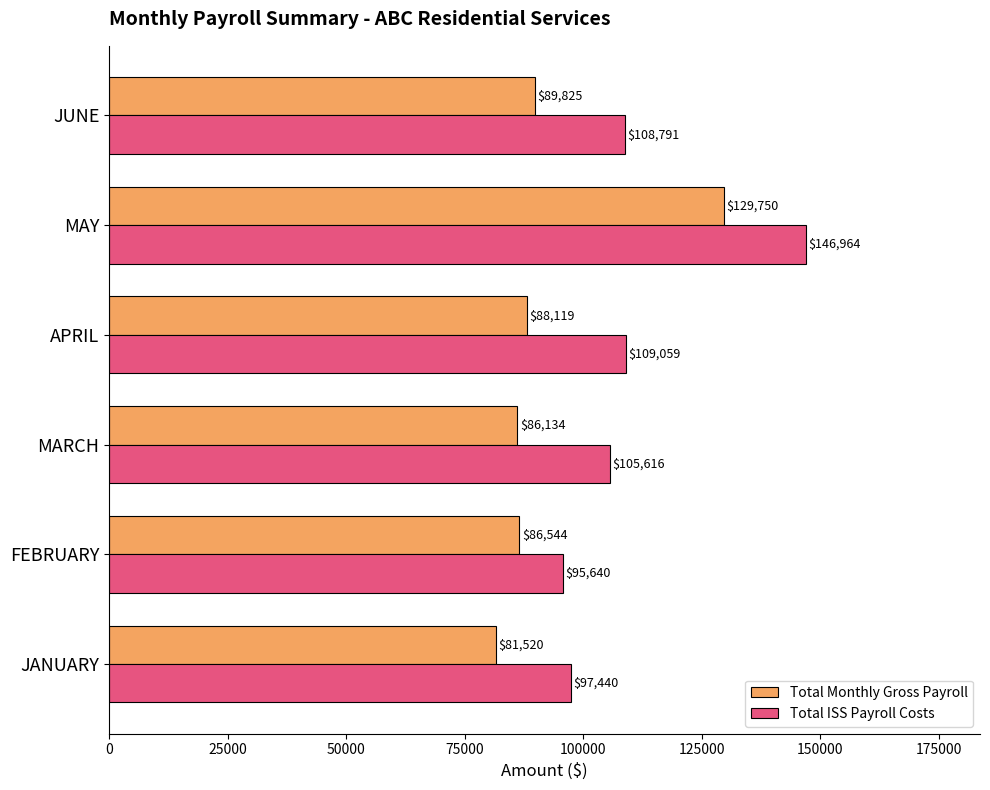

Which category has the highest value in the Total Monthly Gross Payroll series?

MAY